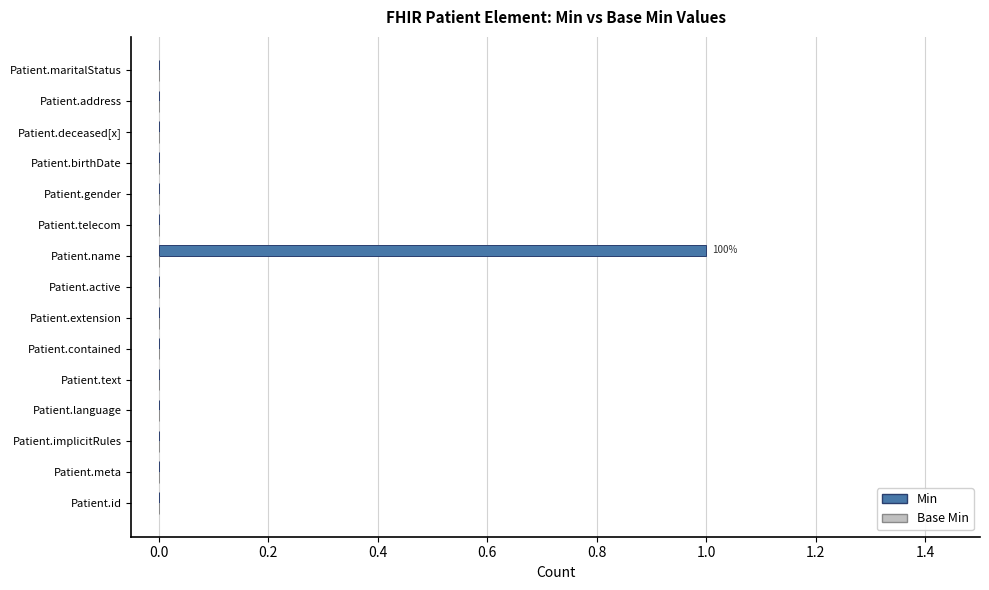

True or false: the data shows 0 at Patient.birthDate.

True